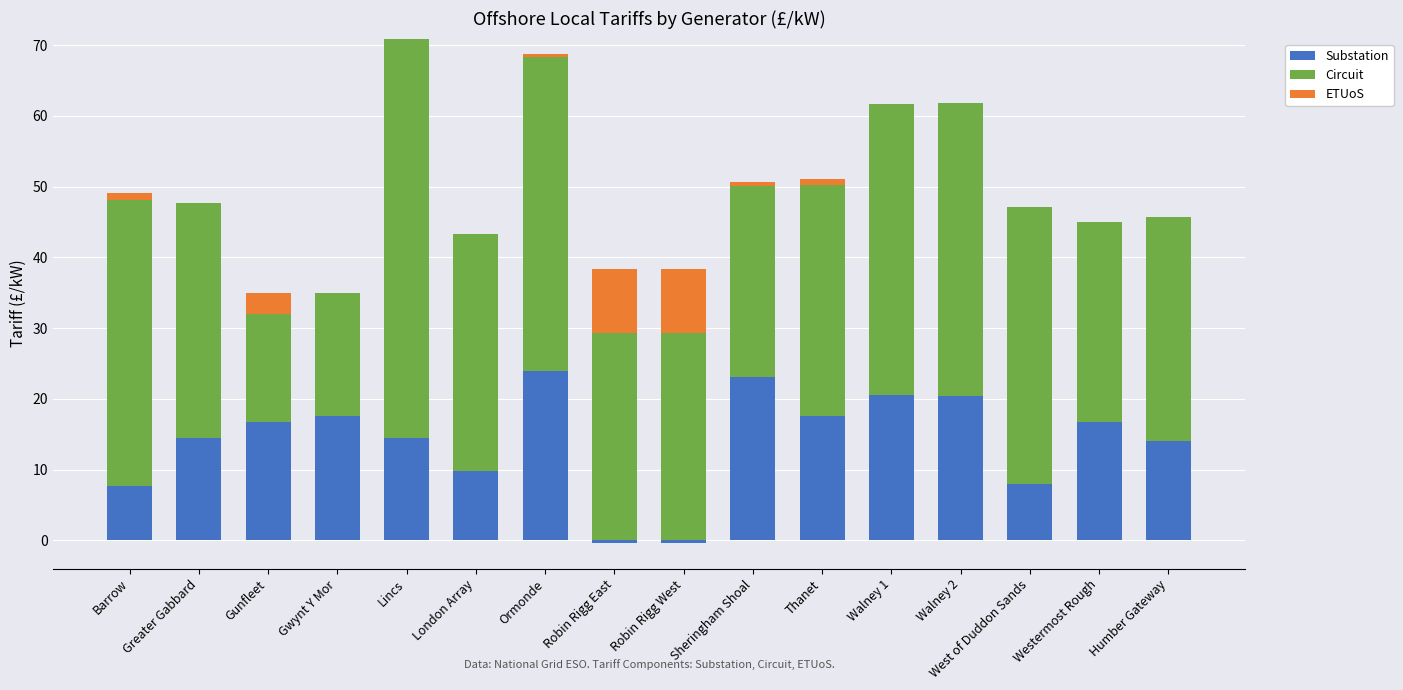

What position from the left is Barrow?

1